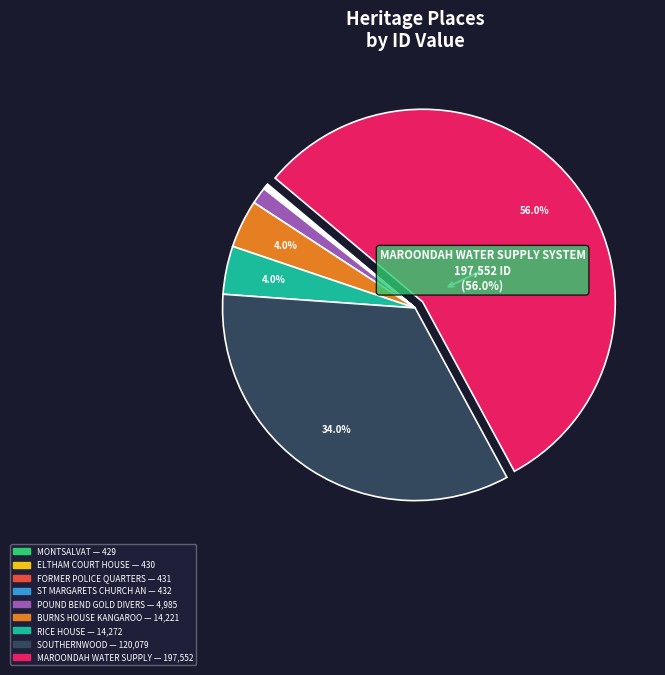

Is there a majority slice in this chart?

Yes